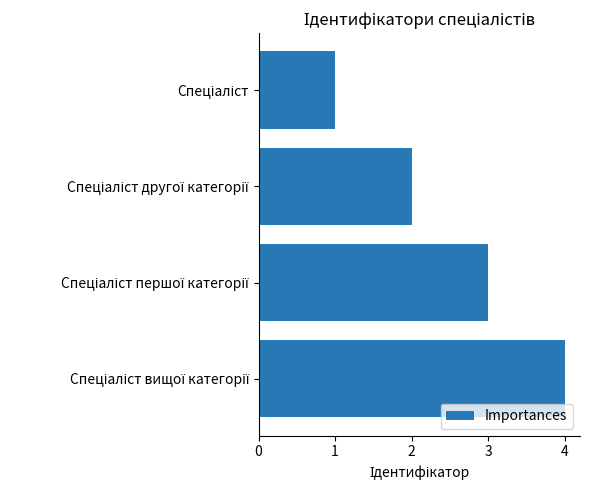

What is the greatest value displayed?

4